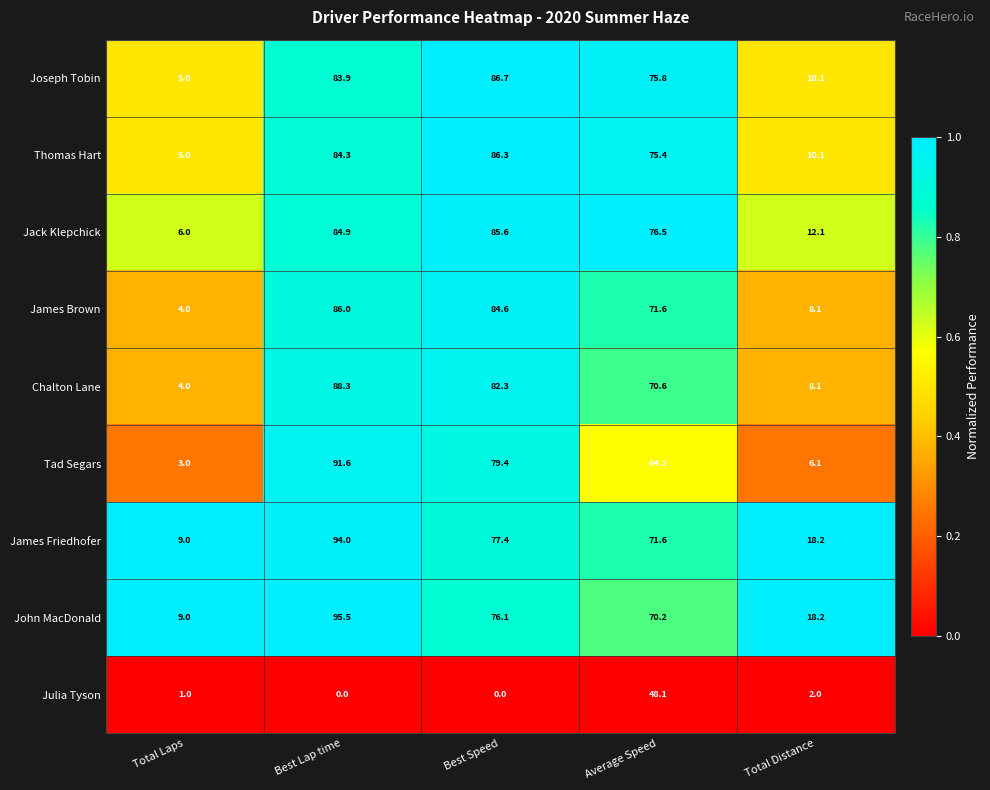

What is the approximate value of James Friedhofer at Best Speed?

77.4